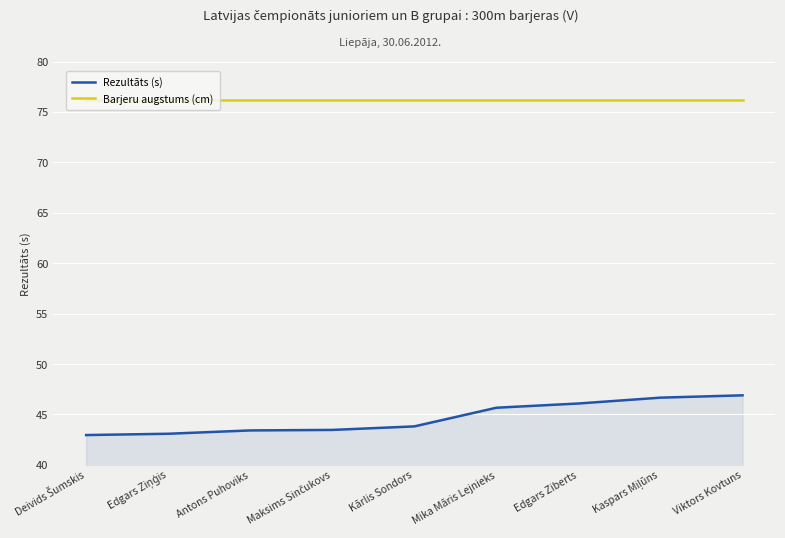

What position from the left is Edgars Ziberts?

7